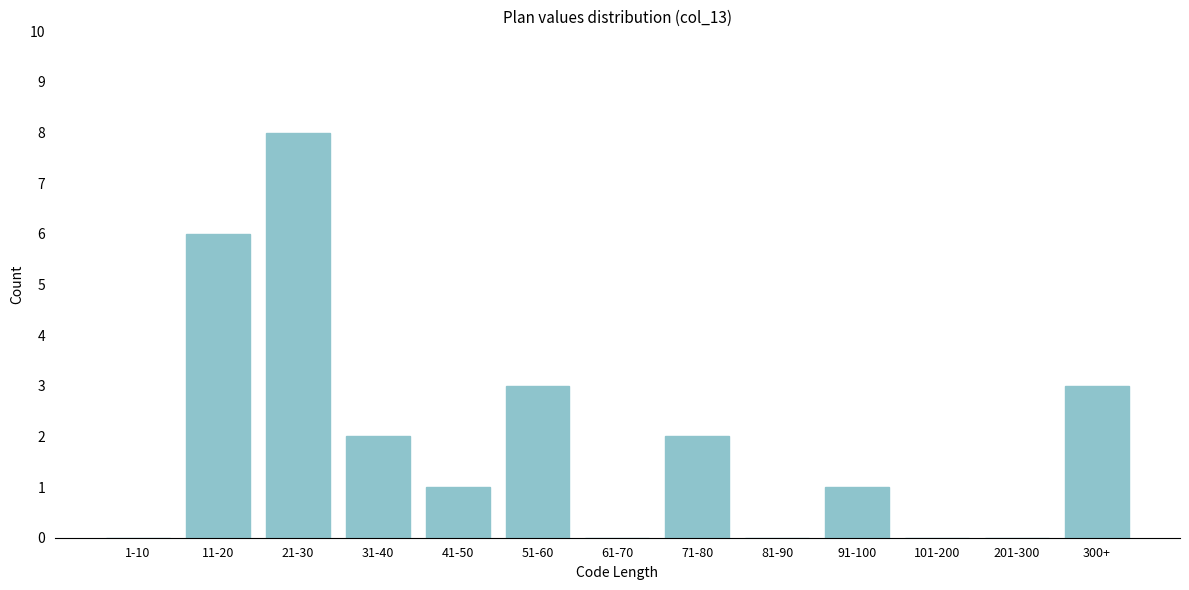

Reading left to right, list all the values displayed in this chart.

1-10=0	11-20=6	21-30=8	31-40=2	41-50=1	51-60=3	61-70=0	71-80=2	81-90=0	91-100=1	101-200=0	201-300=0	300+=3